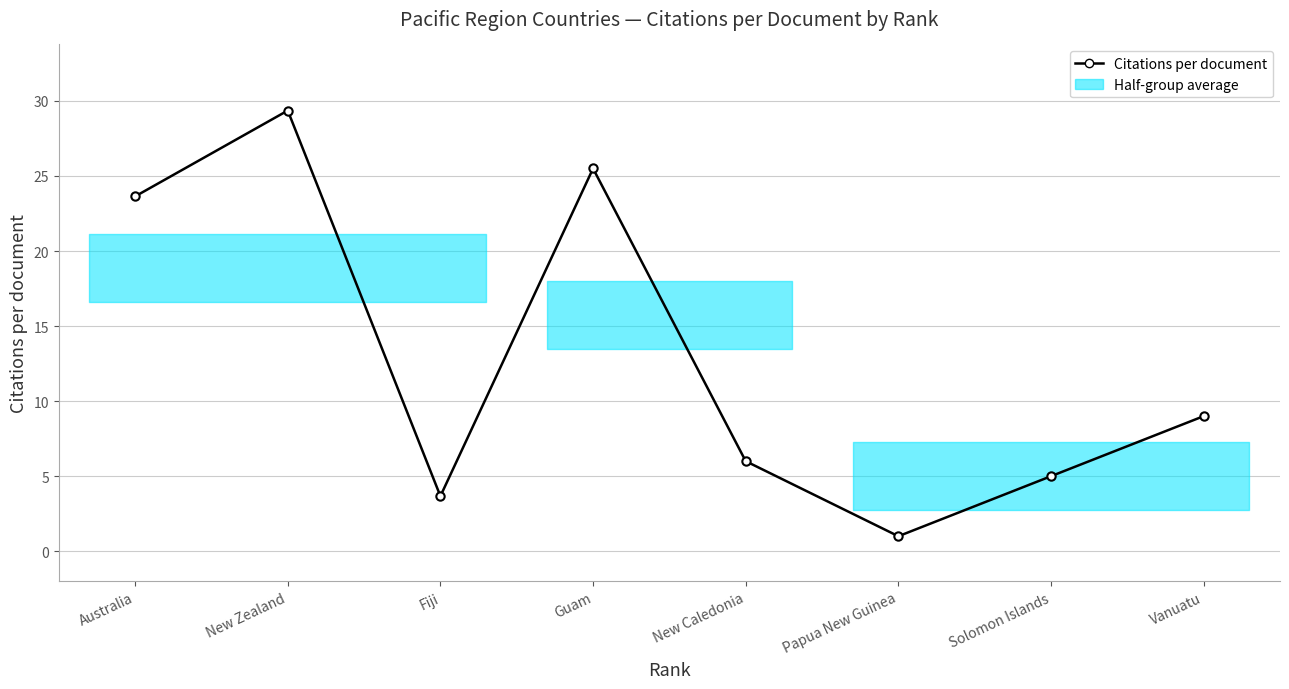

What value does the data have at New Caledonia?

6.0